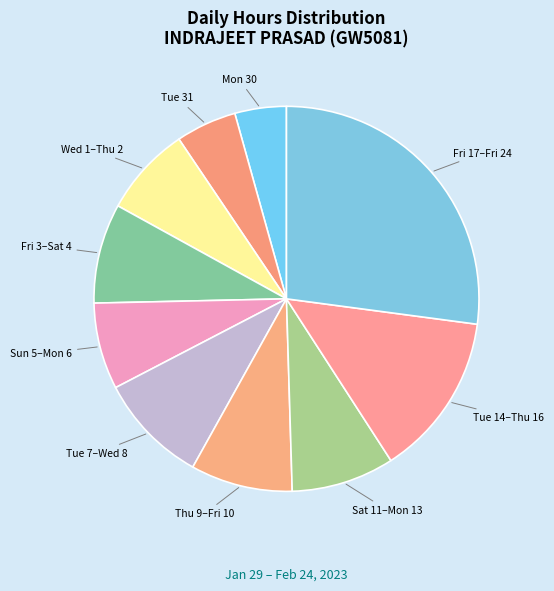

Is it true that Sat 11–Mon 13 is 1% of the pie?

False